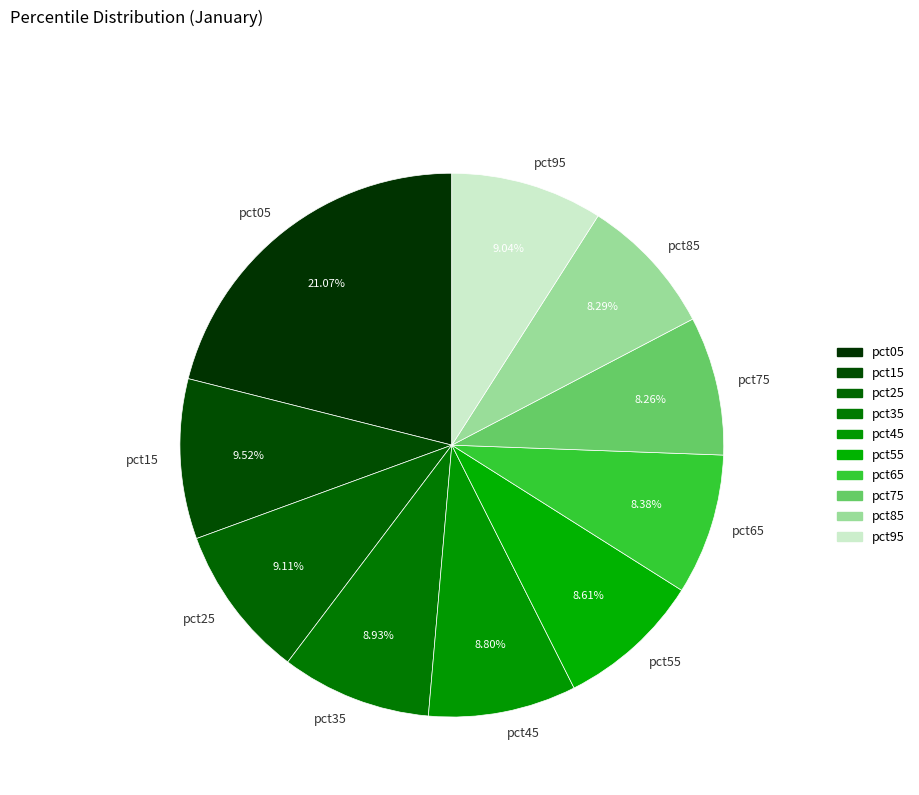

True or false: pct15 accounts for 23% of the total.

False